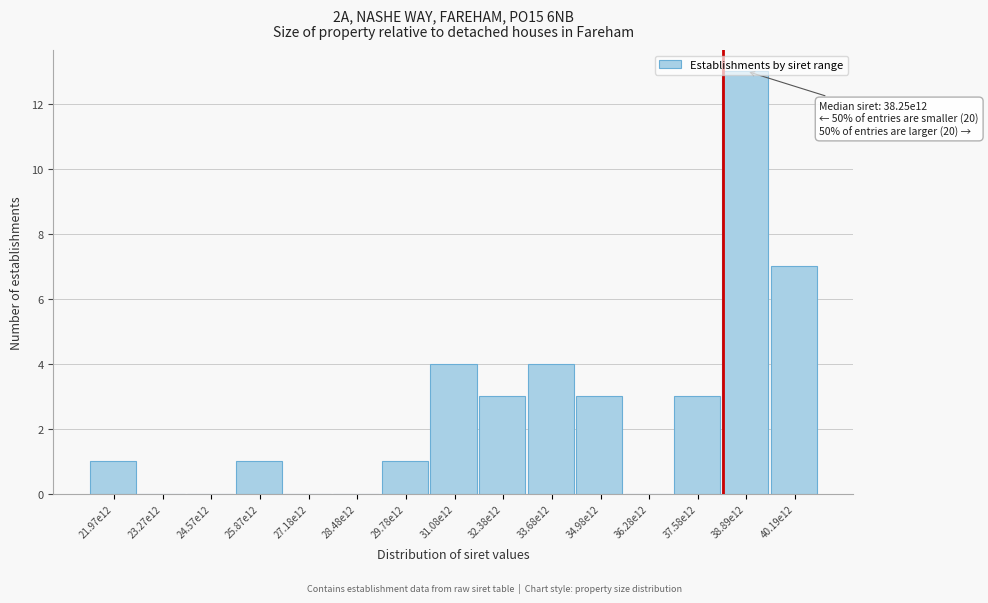

What value does the data have at 37.58e12?

3